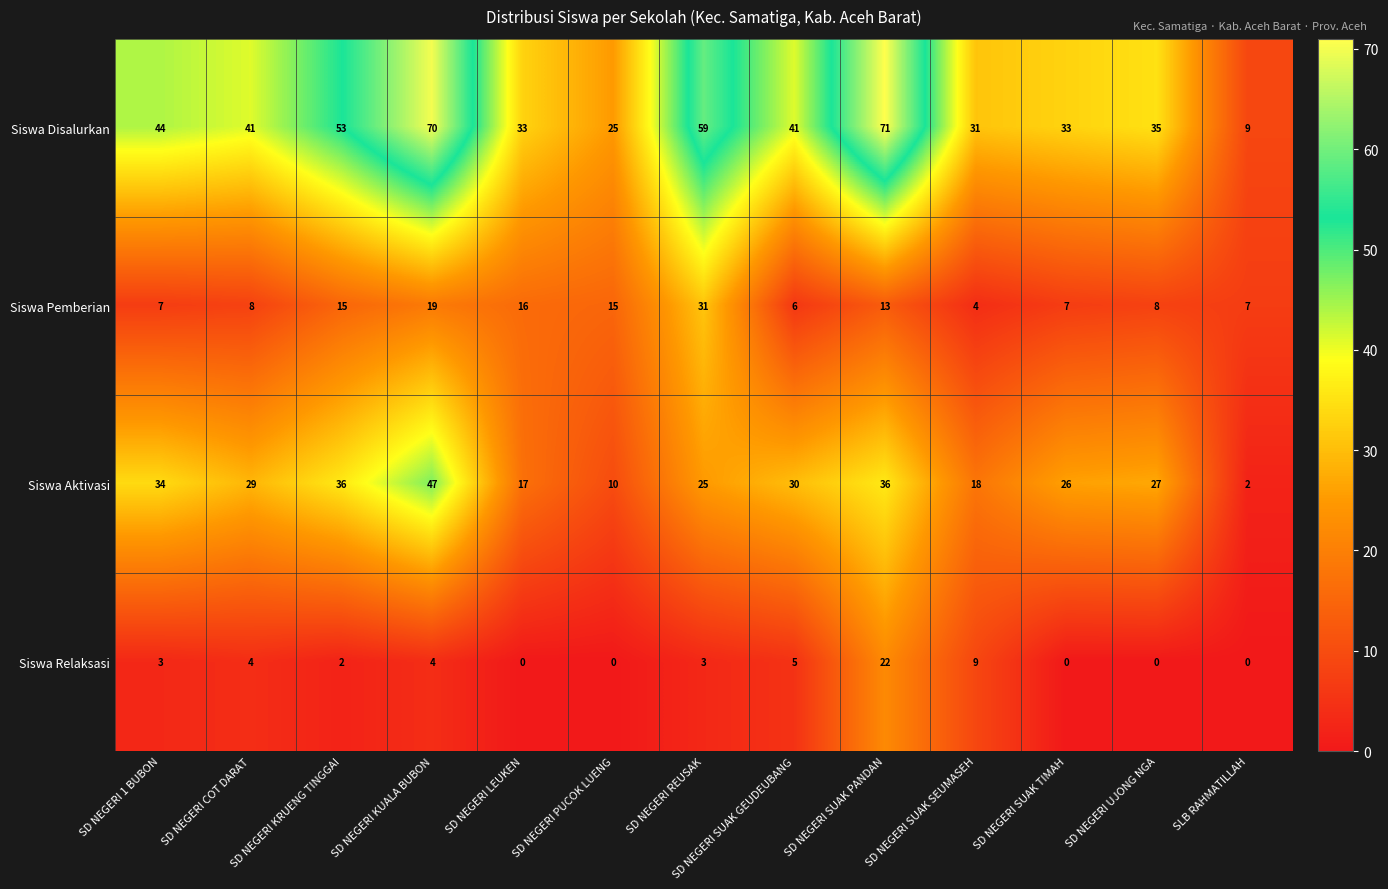

List the series in order of their peak value, highest first.

Siswa Disalurkan, Siswa Aktivasi, Siswa Pemberian, Siswa Relaksasi